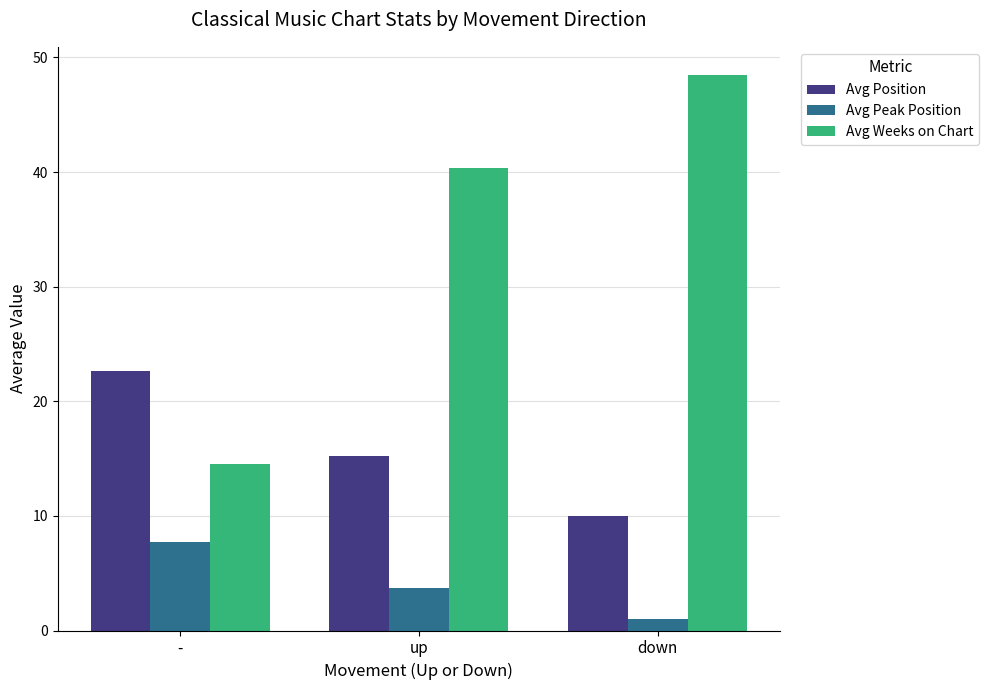

How many distinct data groups are displayed?

3